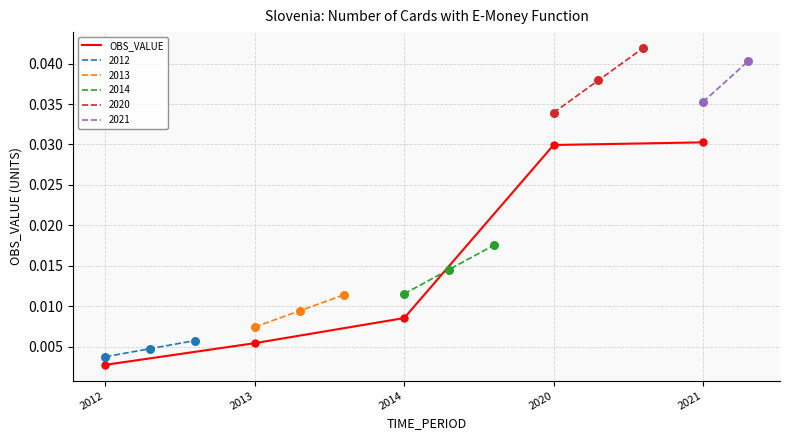

Which has a higher value, 2021 or 2013?

2021